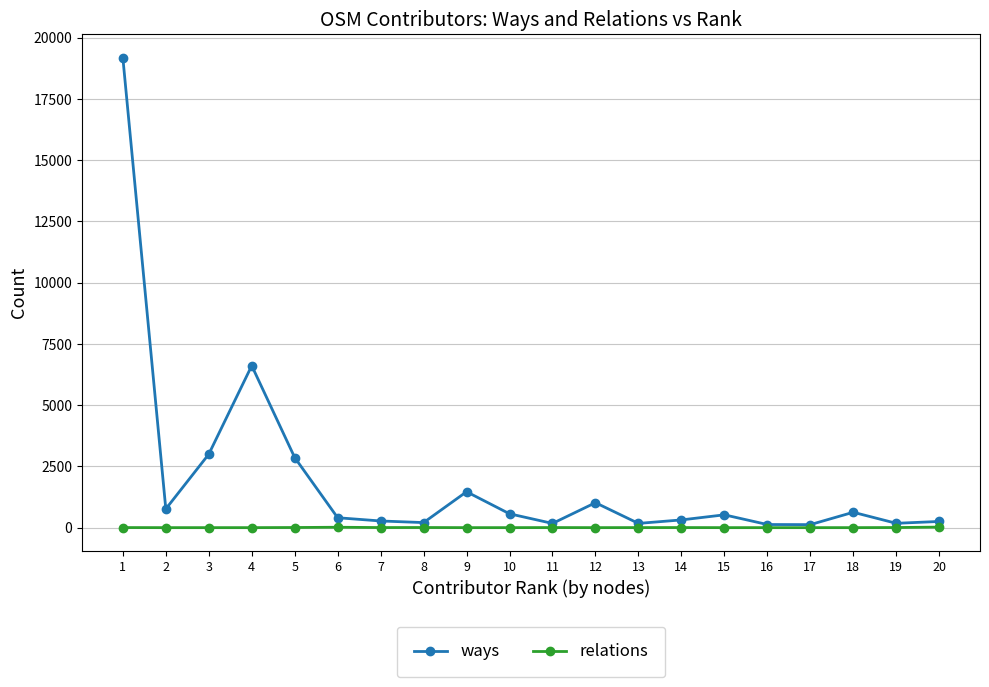

True or false: ways has more than 2 points higher than both neighbors.

True